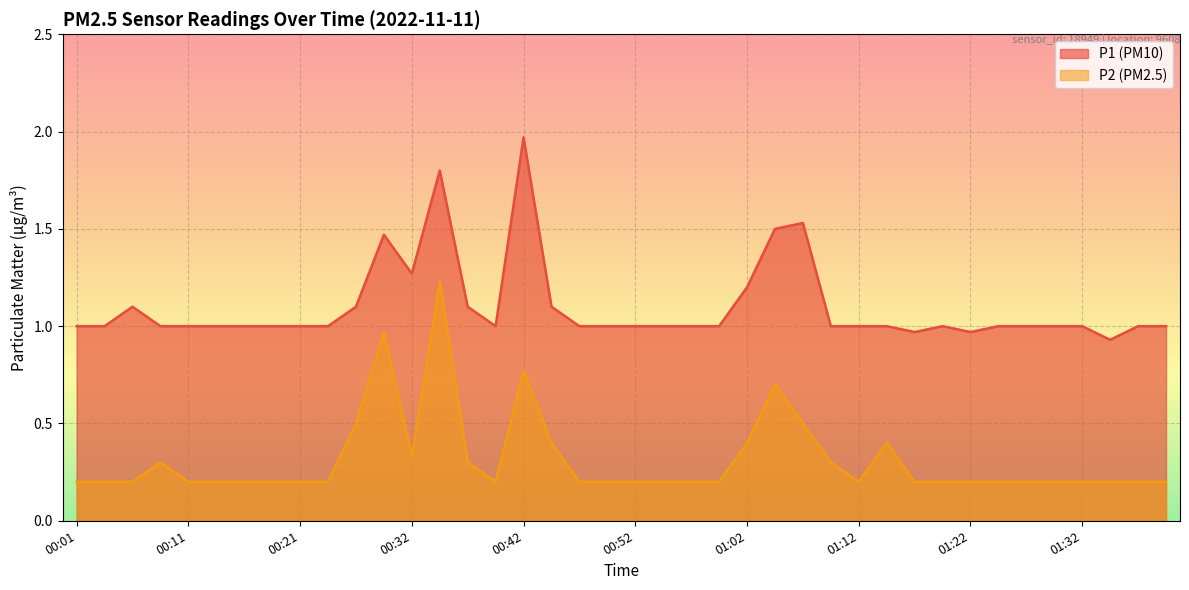

At which category does P2 reach its first local peak?

00:09